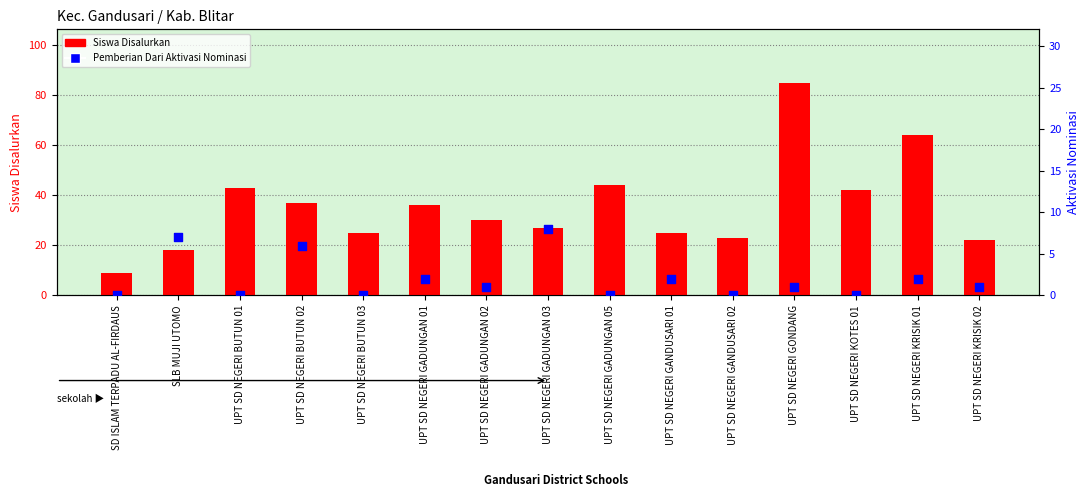

Which series contains the highest Y value?

Siswa Disalurkan